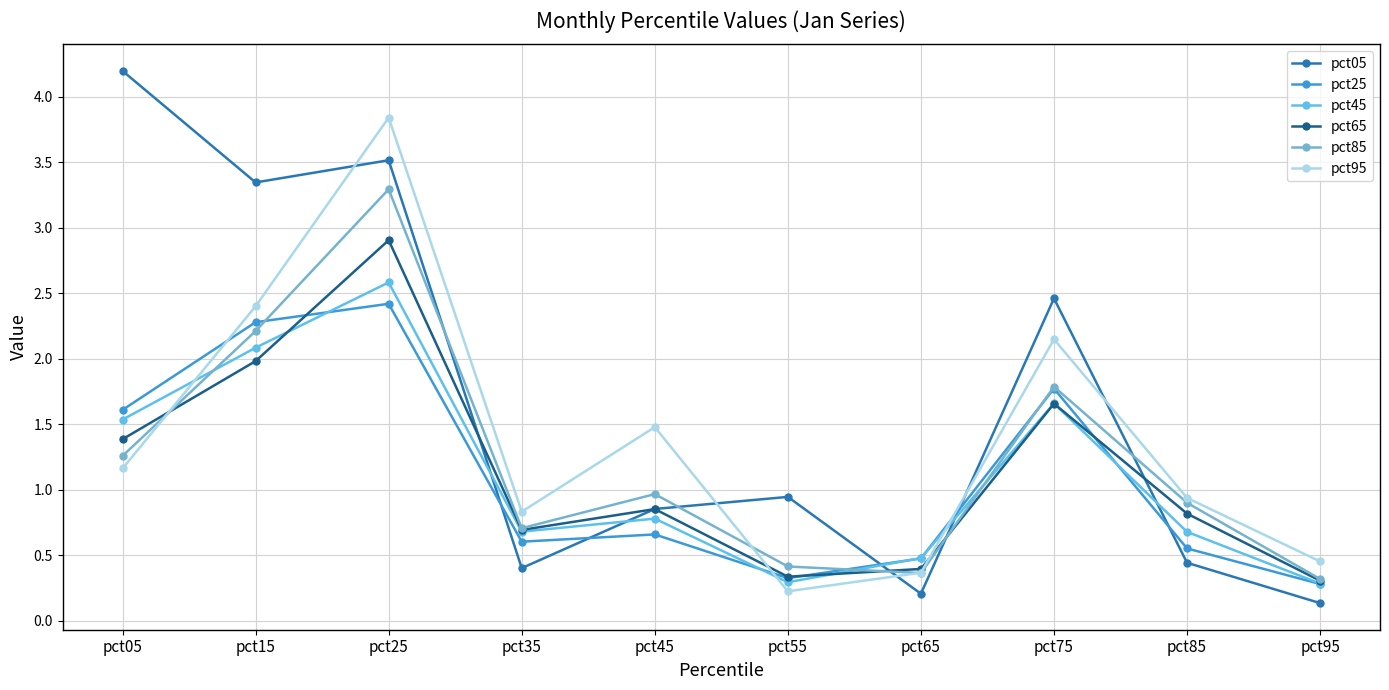

Which label corresponds to the smallest value in the chart?

pct95